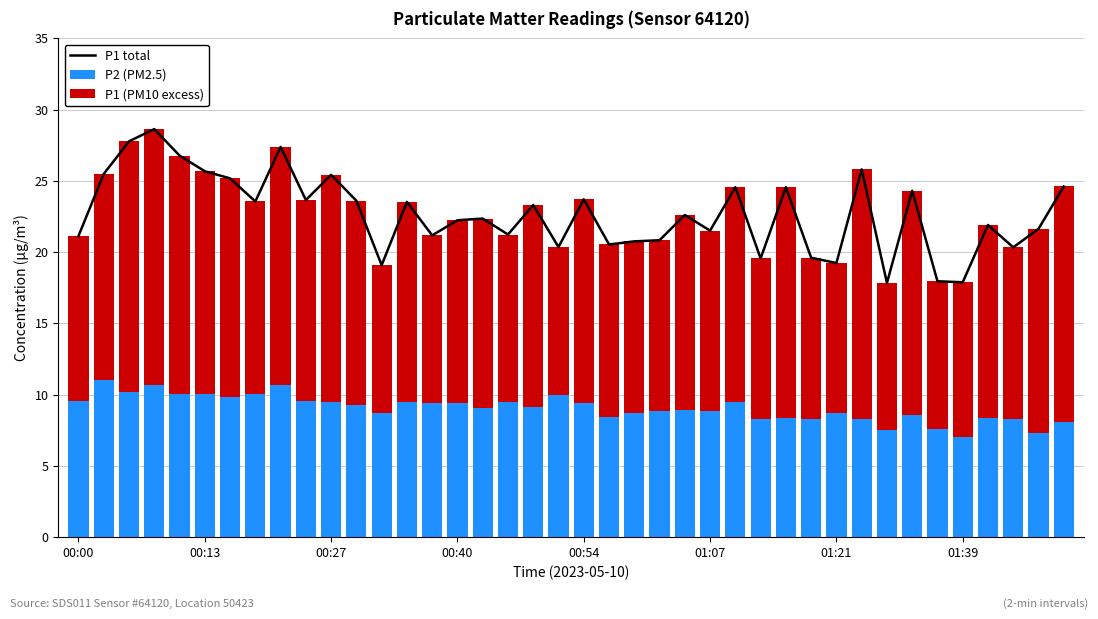

The value of P2 (PM2.5) at 24 is 2.2. True or false?

False